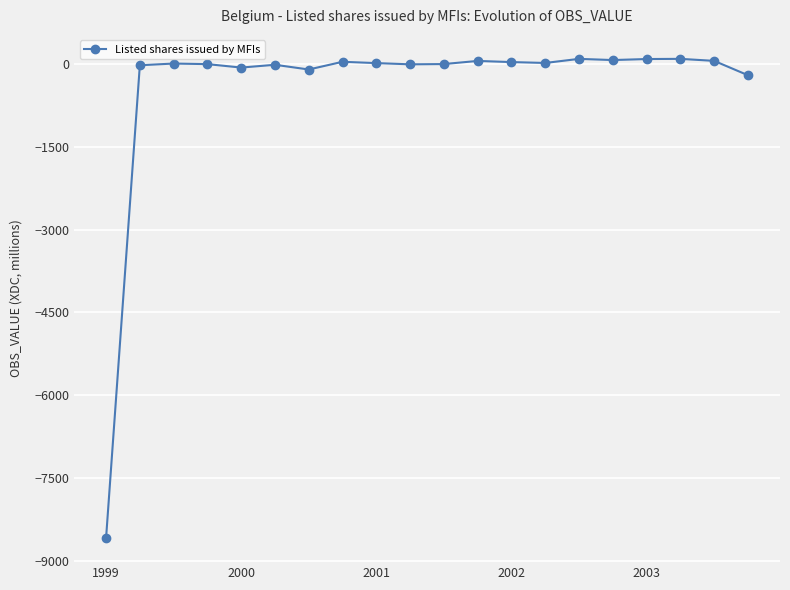

True or false: there are more than 2 points higher than both neighbors.

True